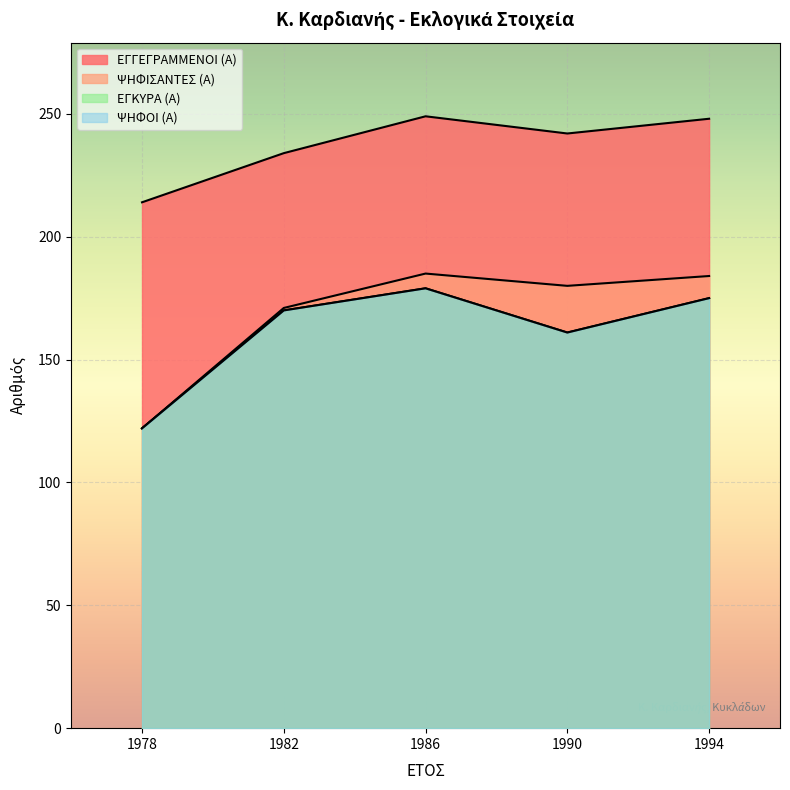

True or false: ΨΗΦΙΣΑΝΤΕΣ (Α) has a value of 180 at 1990.

True